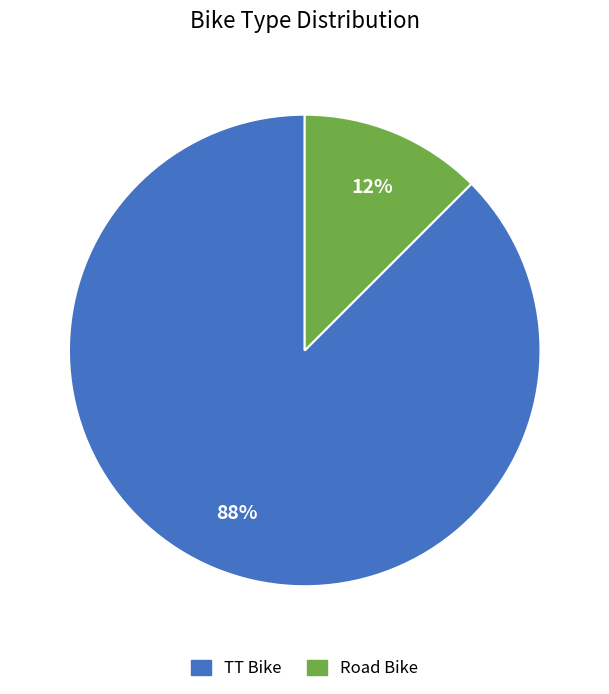

Between TT Bike and Road Bike, which is larger?

TT Bike